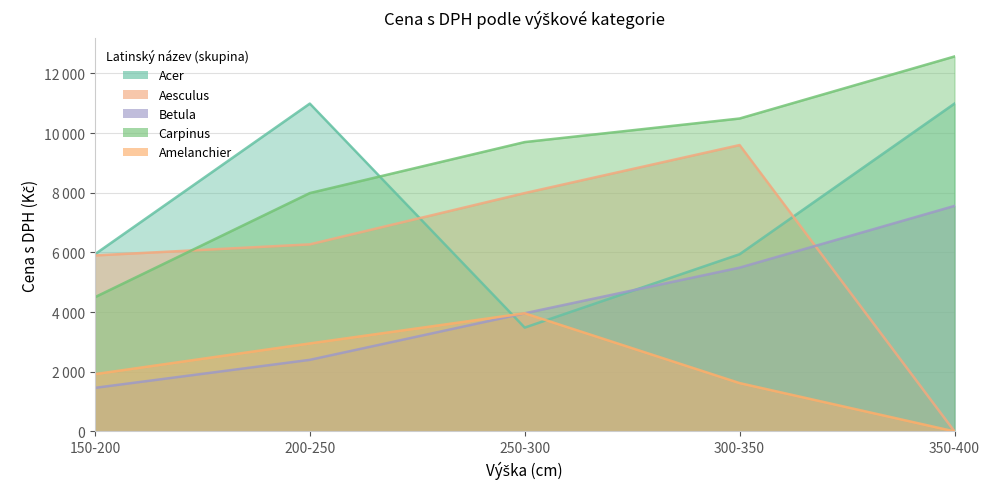

The value of Acer at 150-200 is 5940. True or false?

True